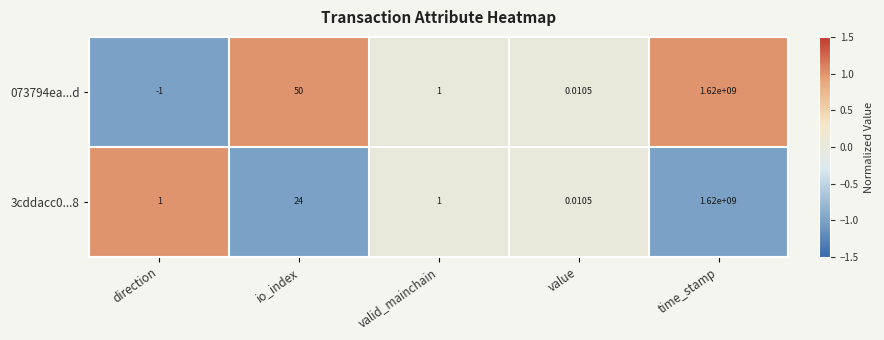

Where does the 073794ea...d series first go above 1?

io_index